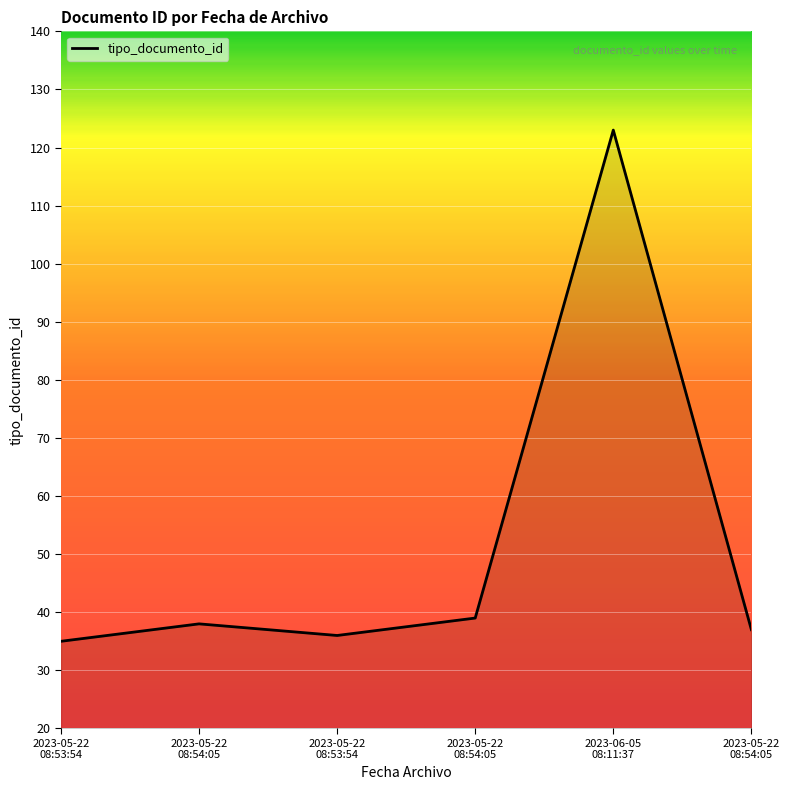

How many categories are shown in the chart?

6